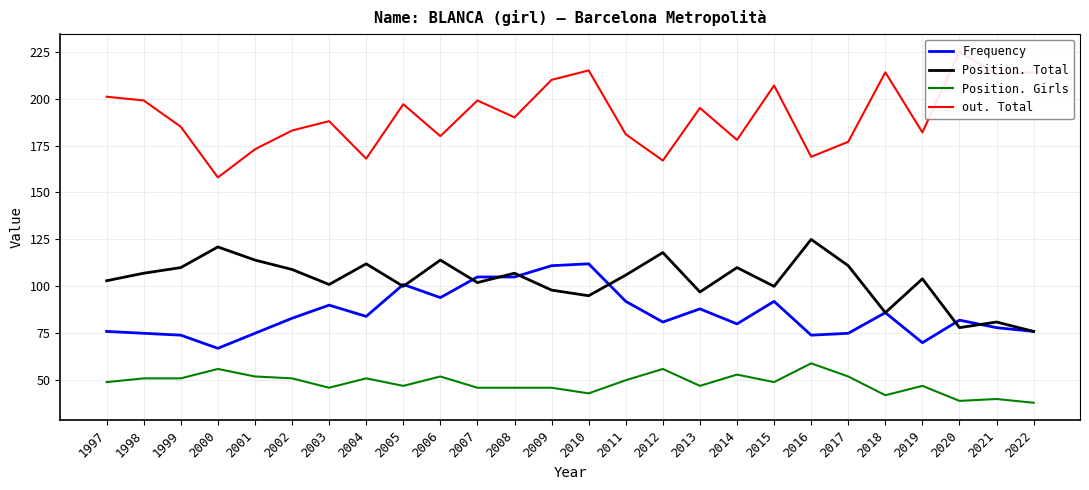

What is the sum of the out. Total values at 2010 and 2017?

392